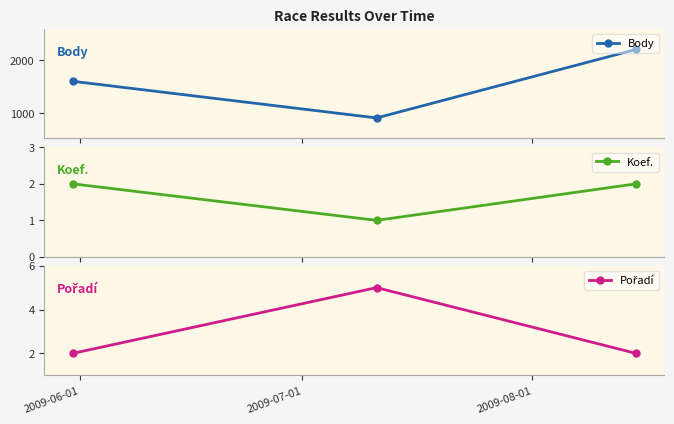

True or false: Pořadí has a value of 2 at 2009-08-01.

True